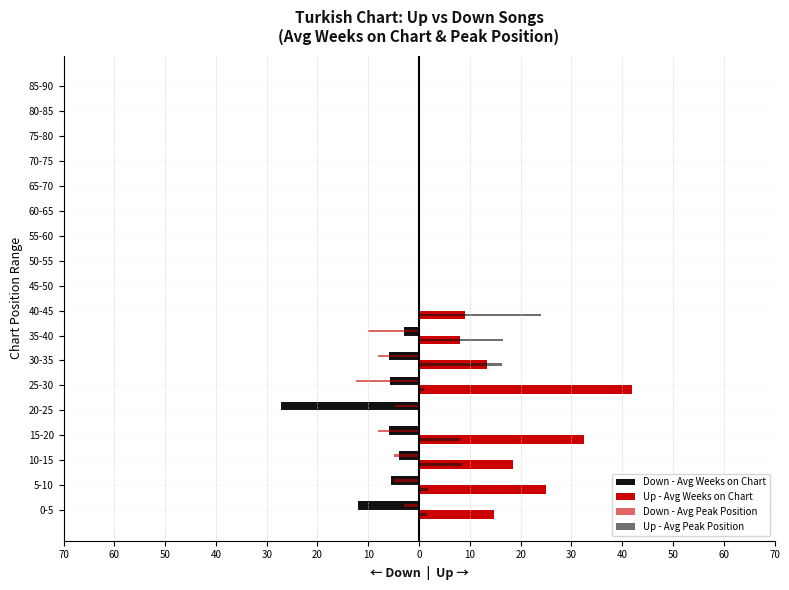

What are all the series names shown in the legend?

Down - Avg Weeks on Chart, Up - Avg Weeks on Chart, Down - Avg Peak Position, Up - Avg Peak Position